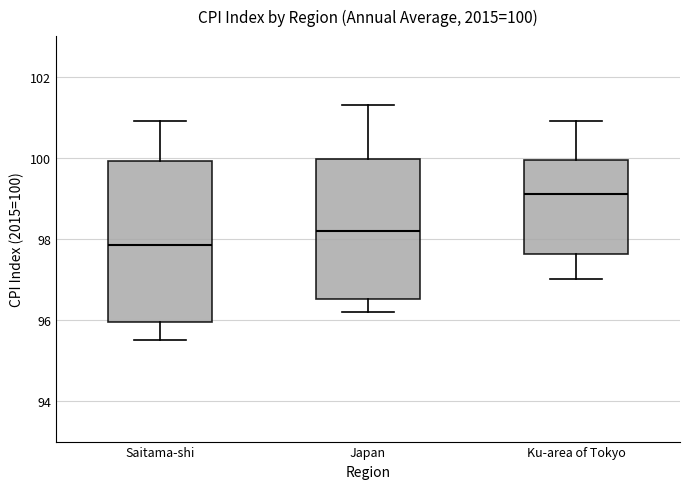

Which box's median line is the lowest?

Saitama-shi